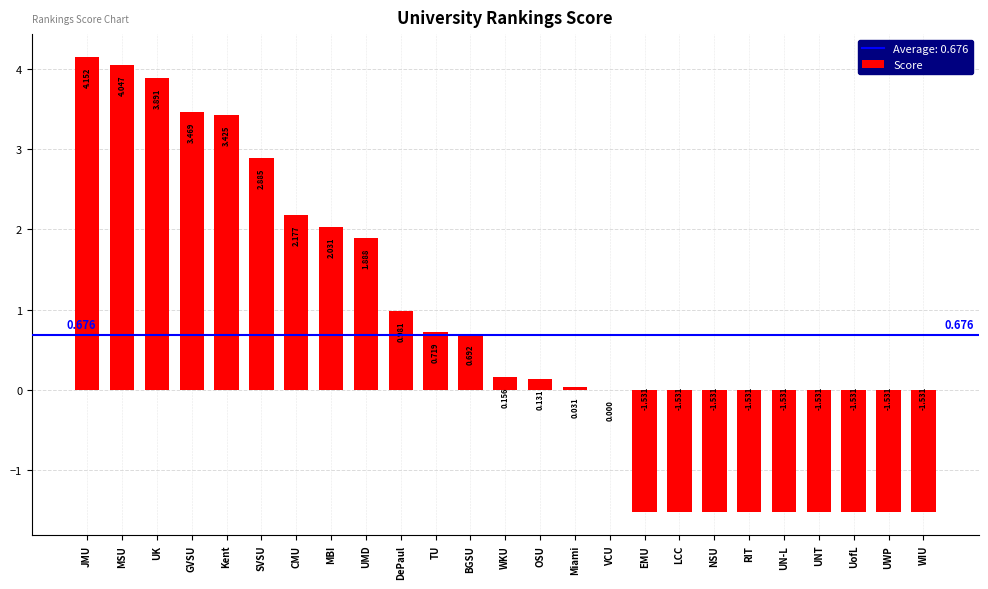

Between DePaul and VCU, which is larger?

DePaul